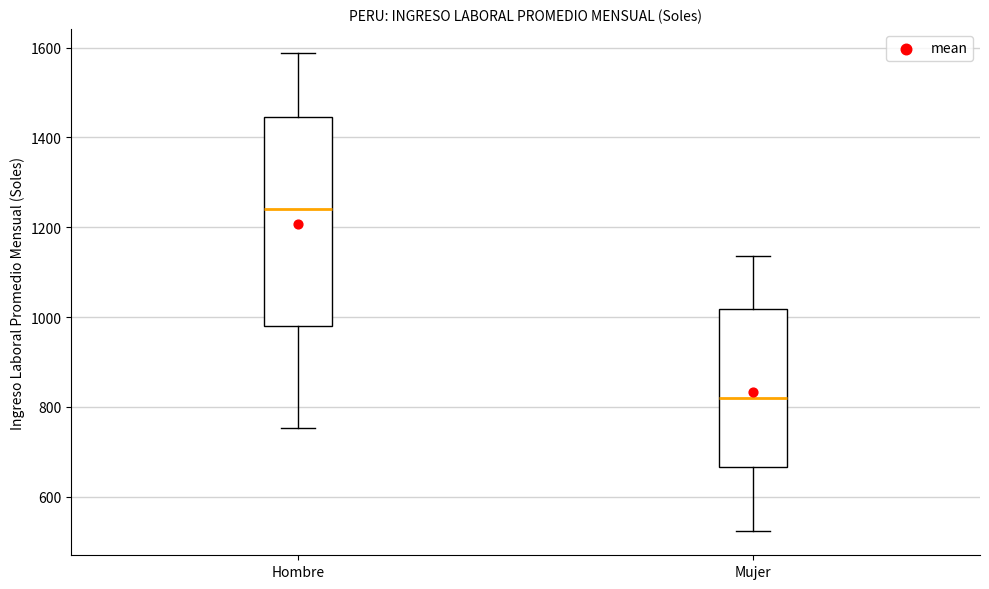

Reading left to right, read every box against the y-axis: the position of its median line, the range the box covers, and the ends of its whiskers. The values are not printed on the chart, so give them approximately, as read against the axis.

Hombre: median 1240, box 980 to 1440, whiskers 760 to 1580
Mujer: median 820, box 660 to 1020, whiskers 520 to 1140